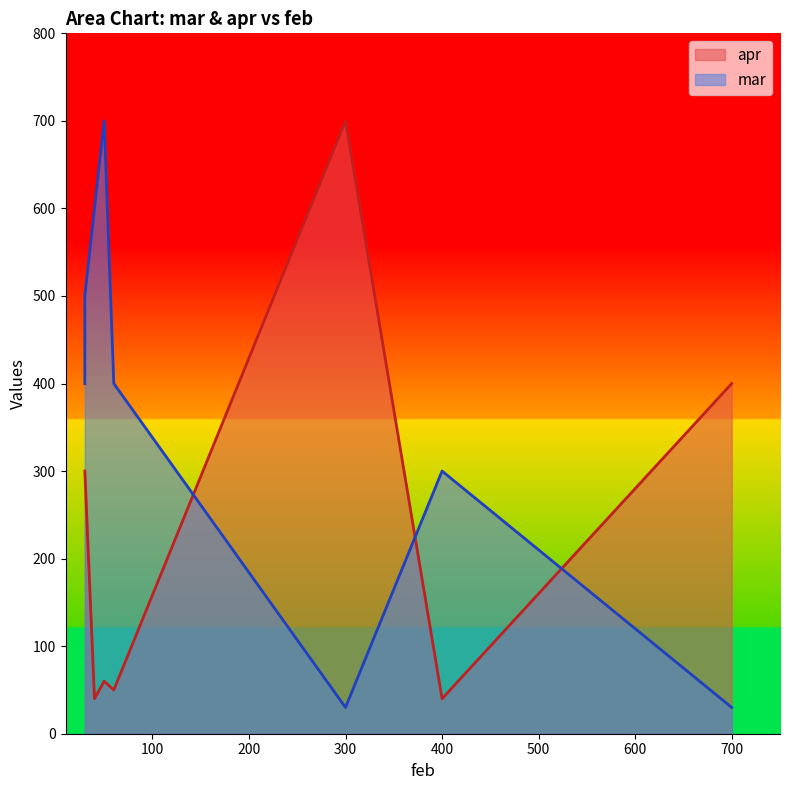

What is the label of the 2nd point from the left?

30